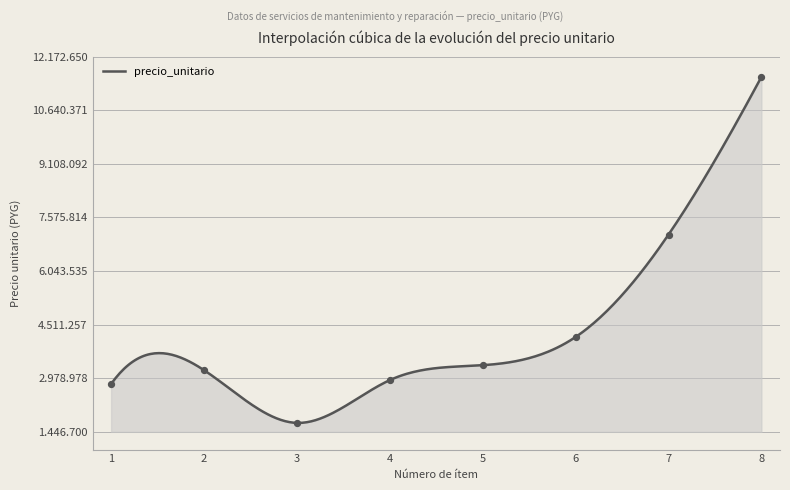

Approximately how many times larger is the value at 4 compared to 1?

1.0